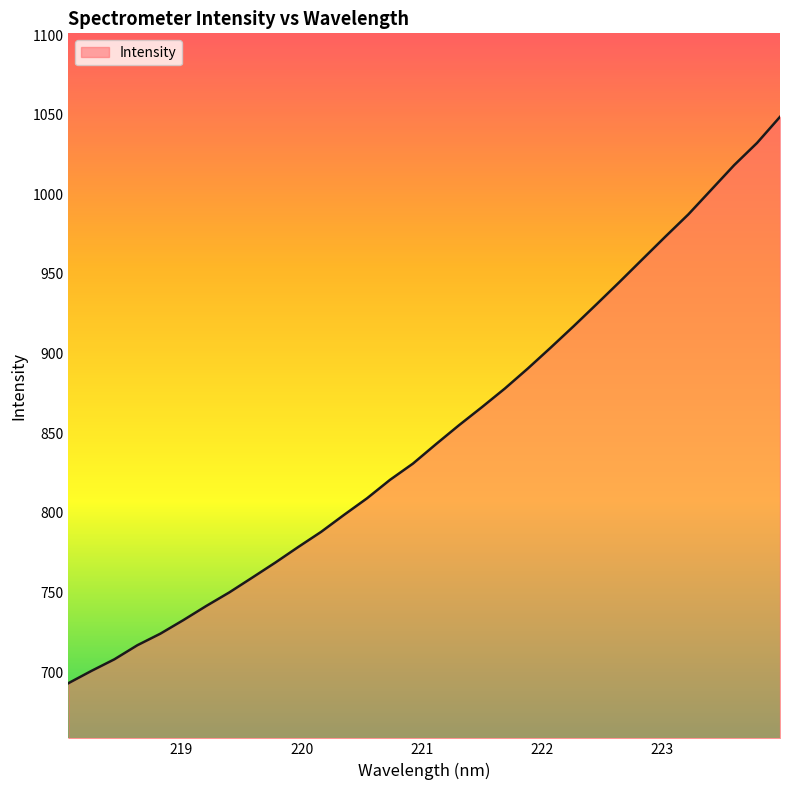

What is the difference between the maximum and minimum values?

355.6